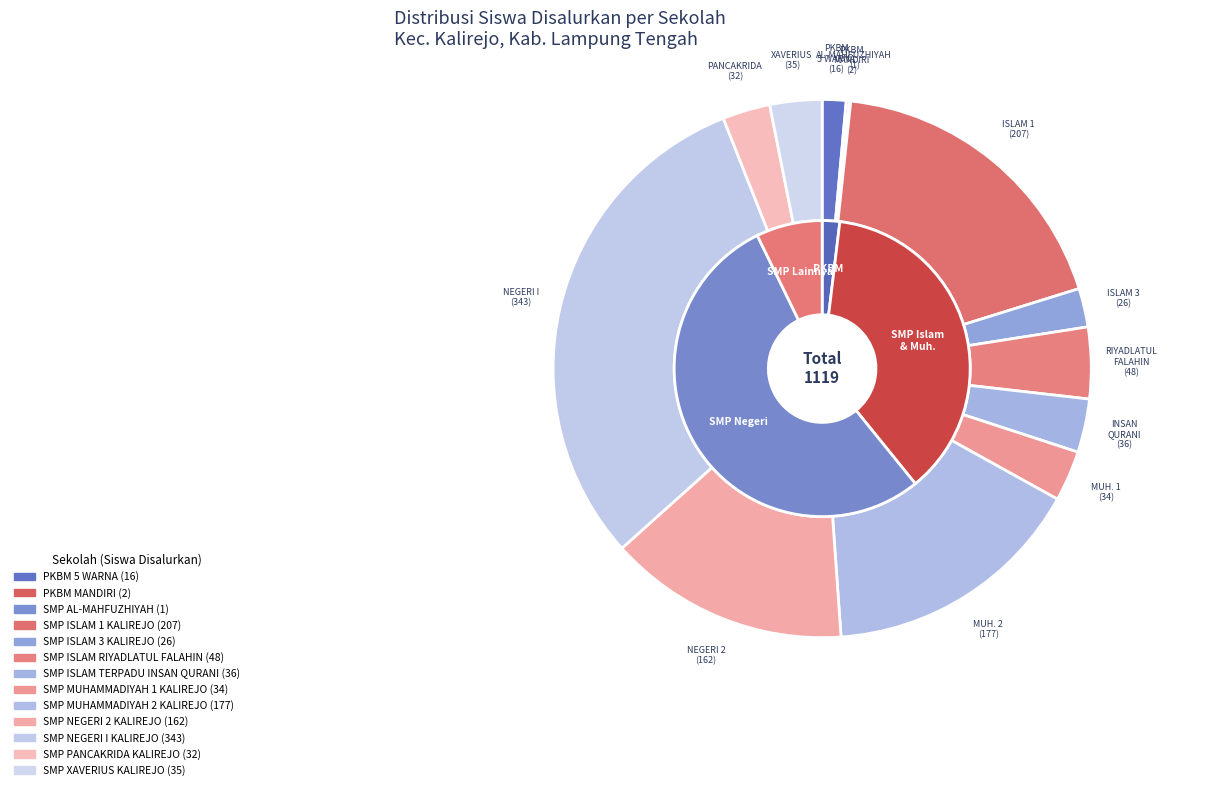

Approximately how many times larger is the value at SMP ISLAM 1 KALIREJO compared to SMP MUHAMMADIYAH 1 KALIREJO?

6.1